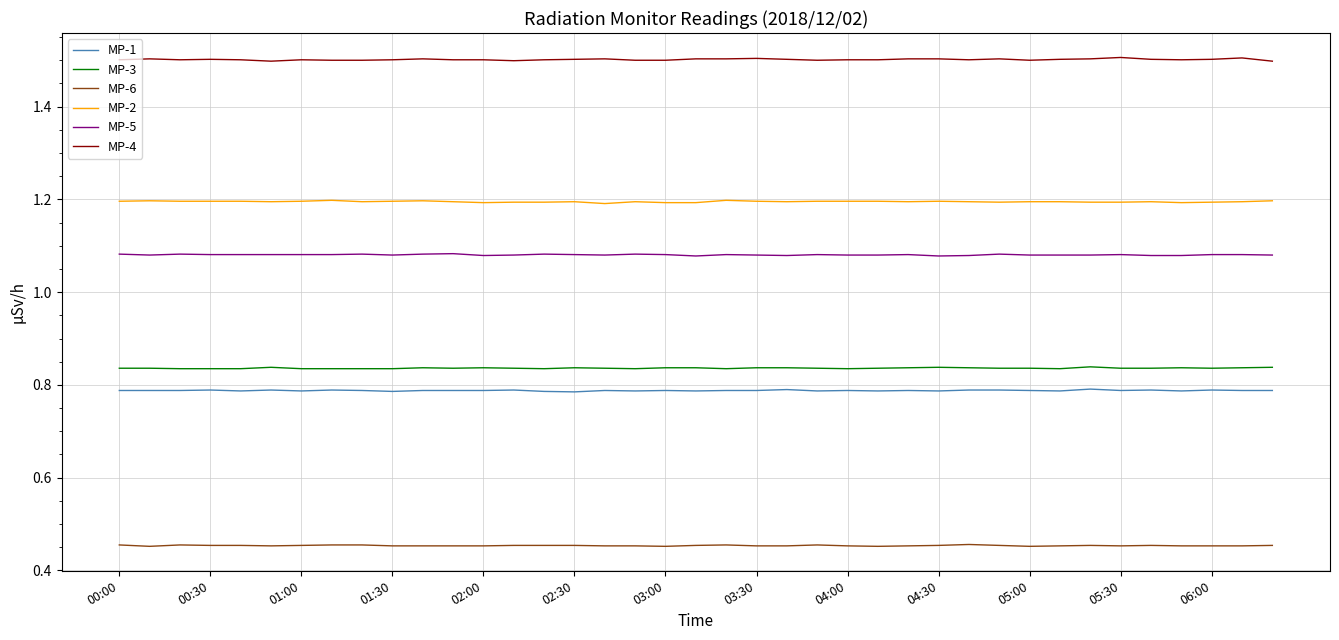

What is the highest value of the MP-2 series?

1.2